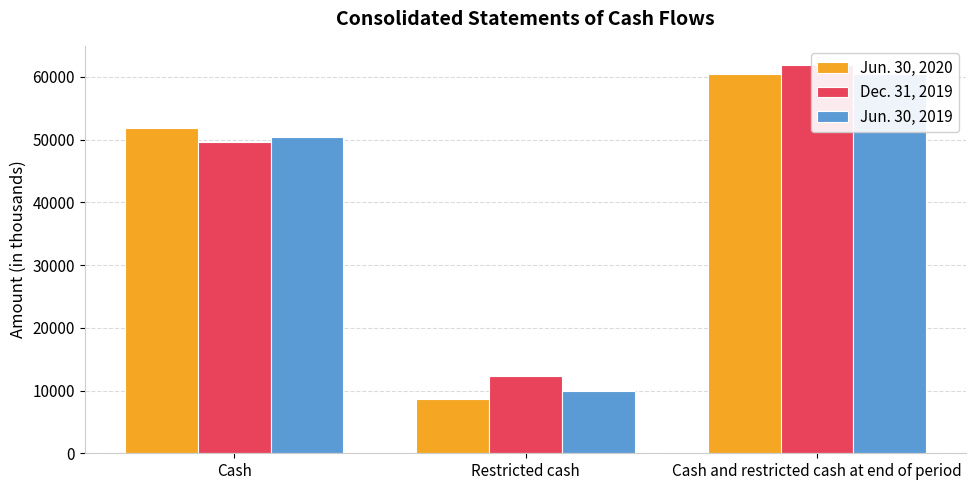

Which series has the largest range (max minus min)?

Jun. 30, 2020